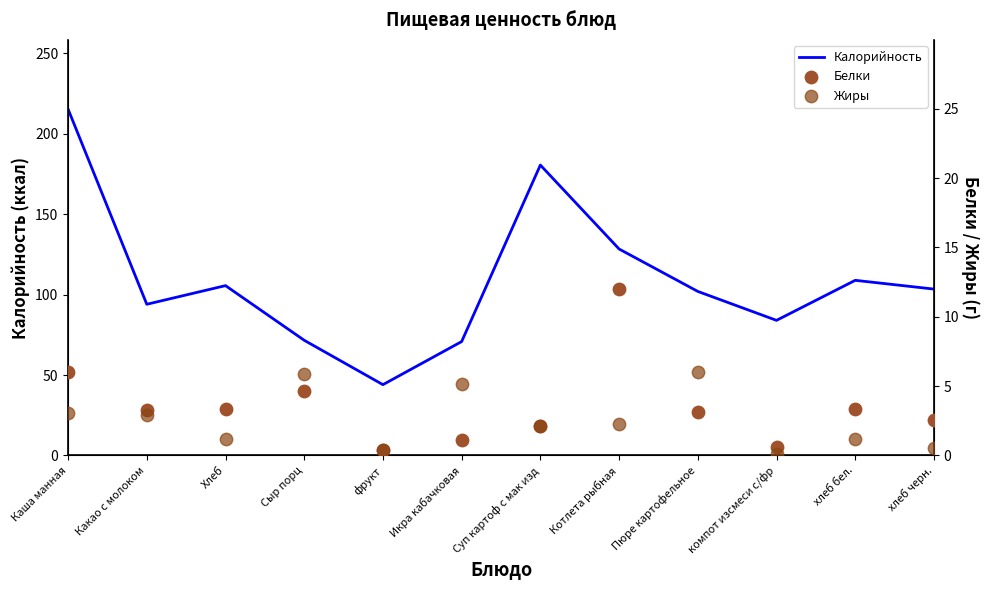

At how many categories does at least one series exceed 109?

3